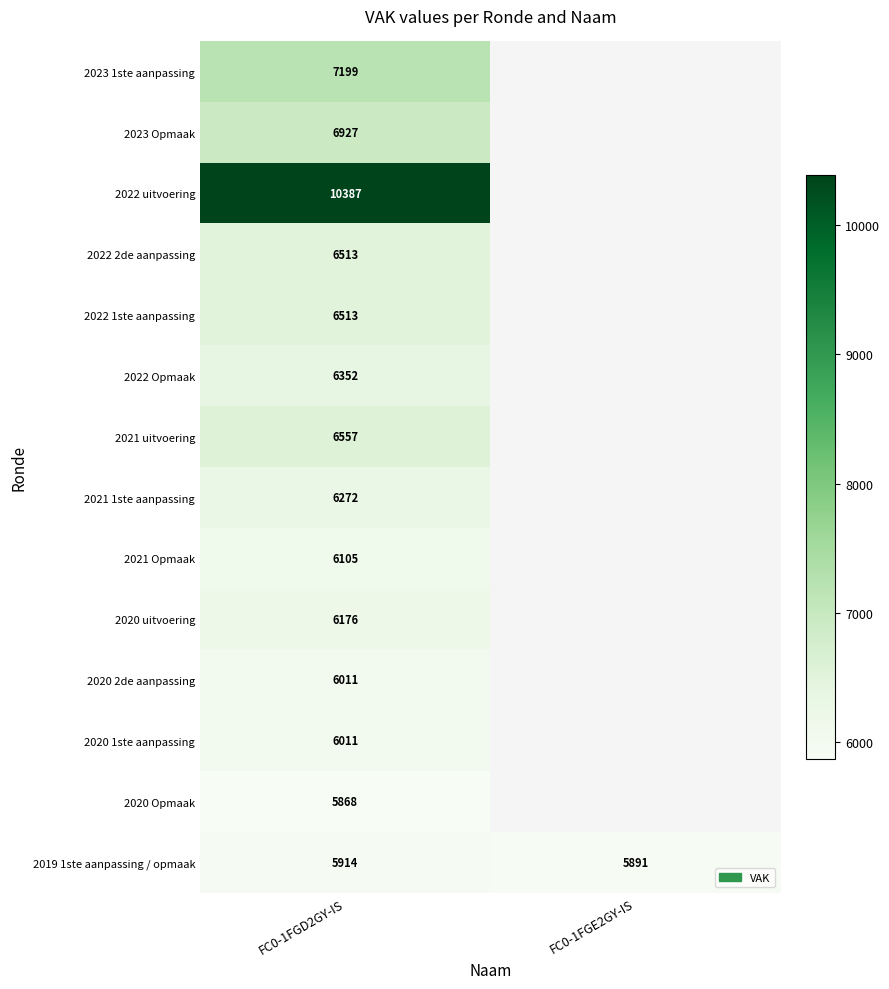

What is the difference between the highest and lowest values at FC0-1FGD2GY-IS?

4519